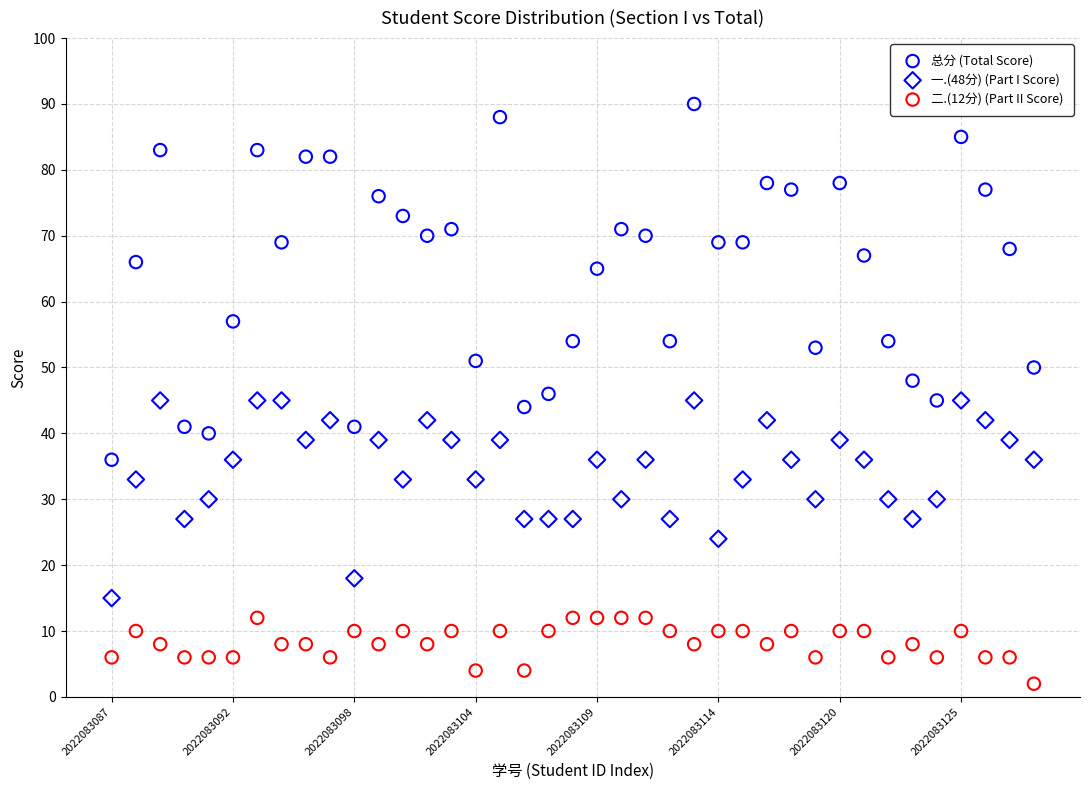

Which series contains the lowest Y value?

二.(12分) (Part II Score)